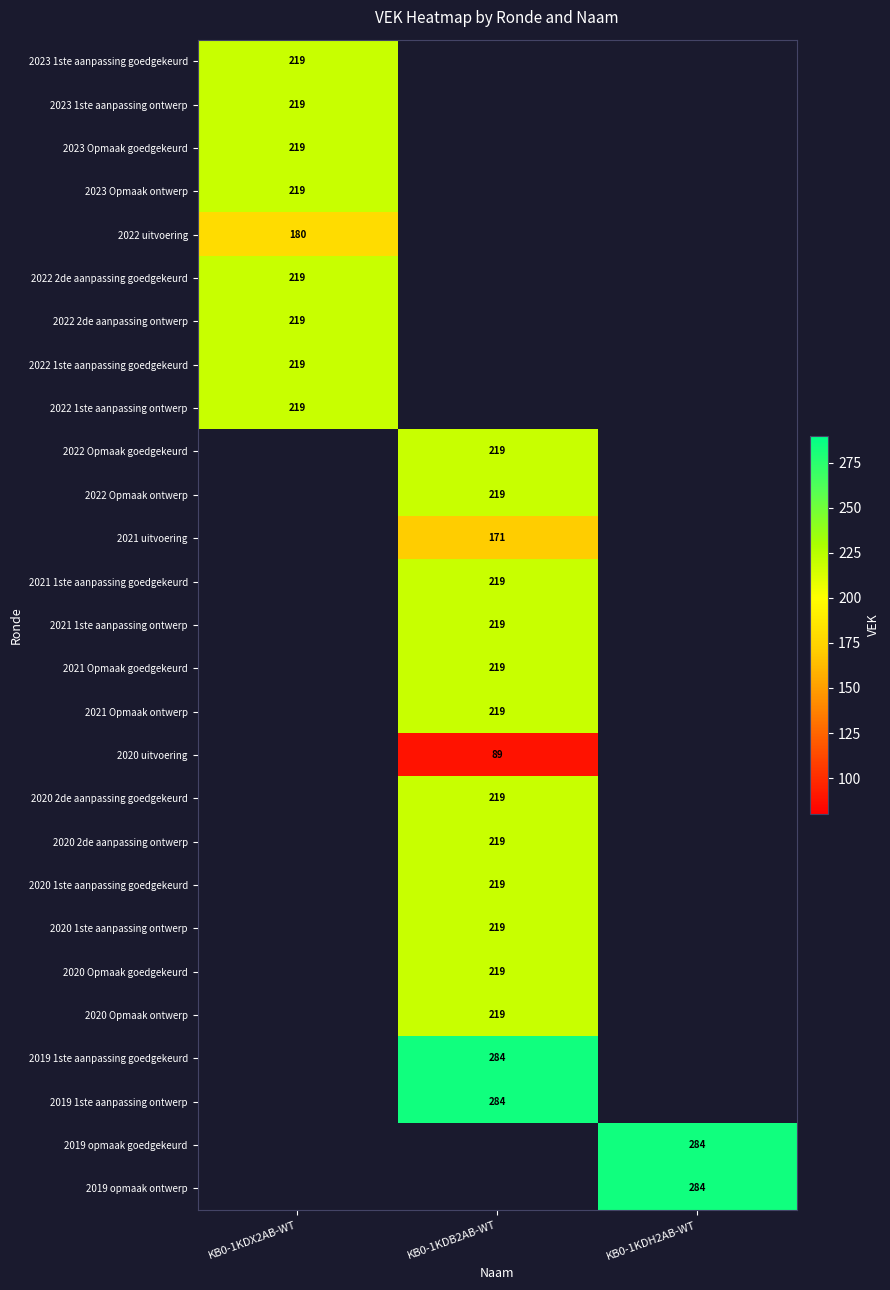

The 2022 Opmaak goedgekeurd series shows 219 at KB0-1KDB2AB-WT. True or false?

True